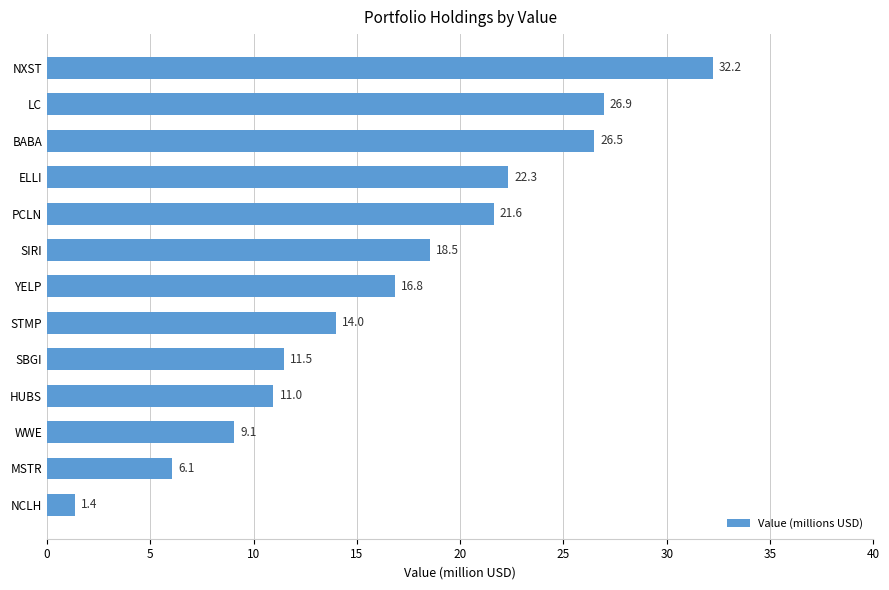

Which has a higher value, SIRI or NXST?

NXST